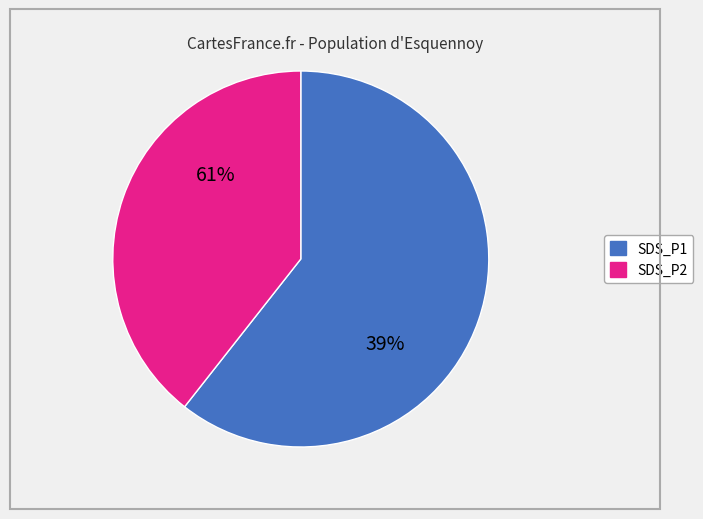

The SDS_P1 slice represents 60% of the pie. True or false?

True